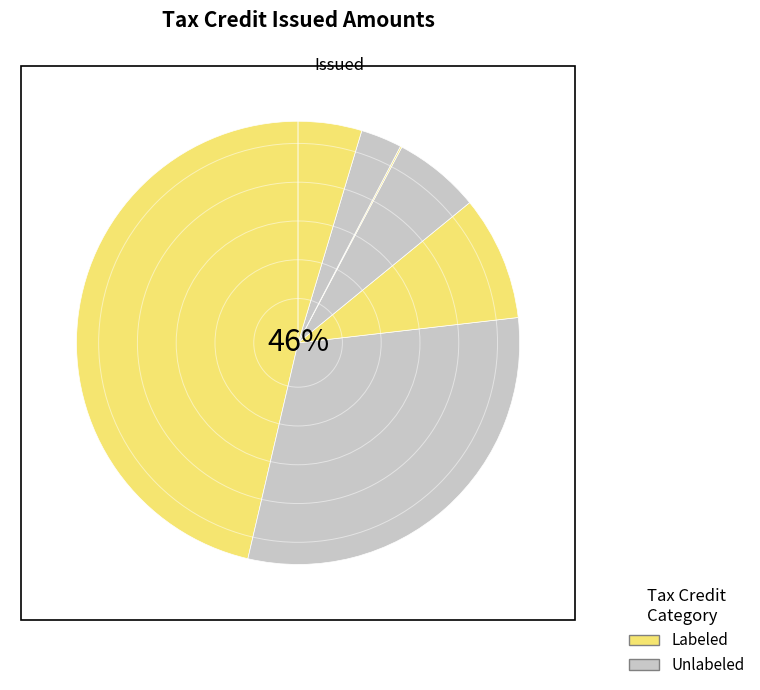

The Brownfields Tax Credit slice represents 15% of the pie. True or false?

False